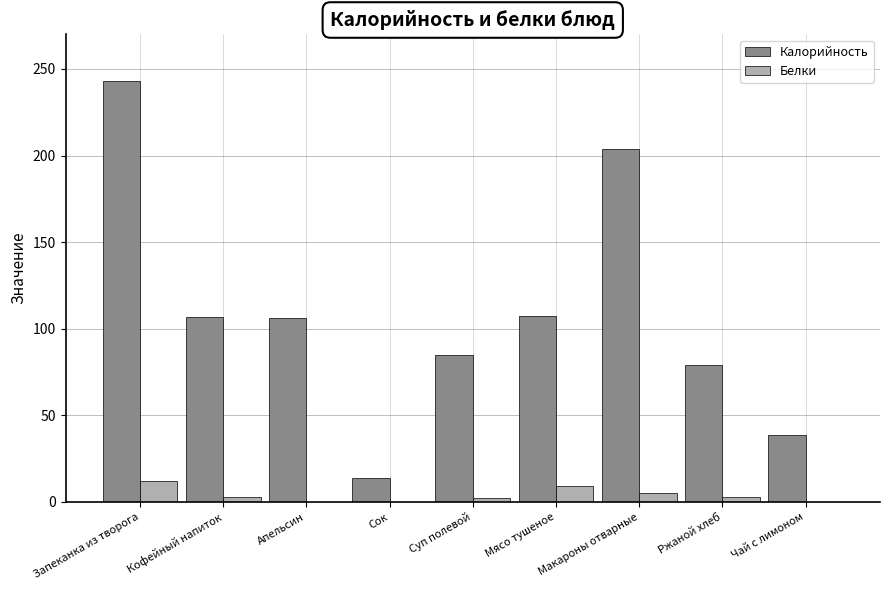

Which series changed the most between Сок and Макароны отварные?

Калорийность